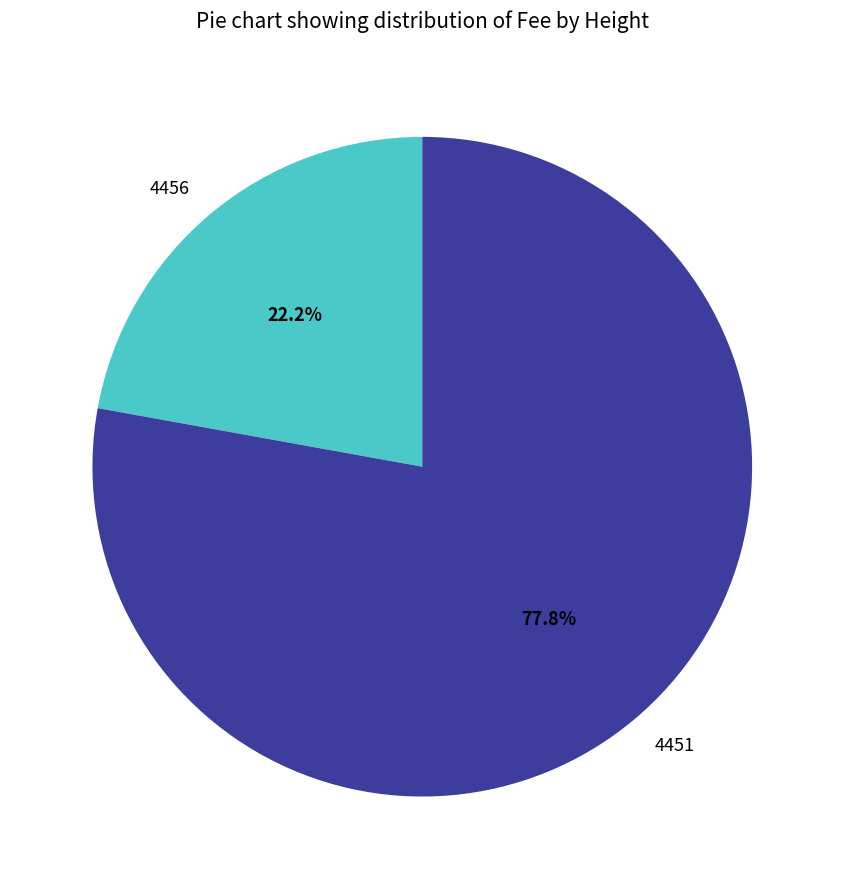

The 4451 slice represents 78% of the pie. True or false?

True